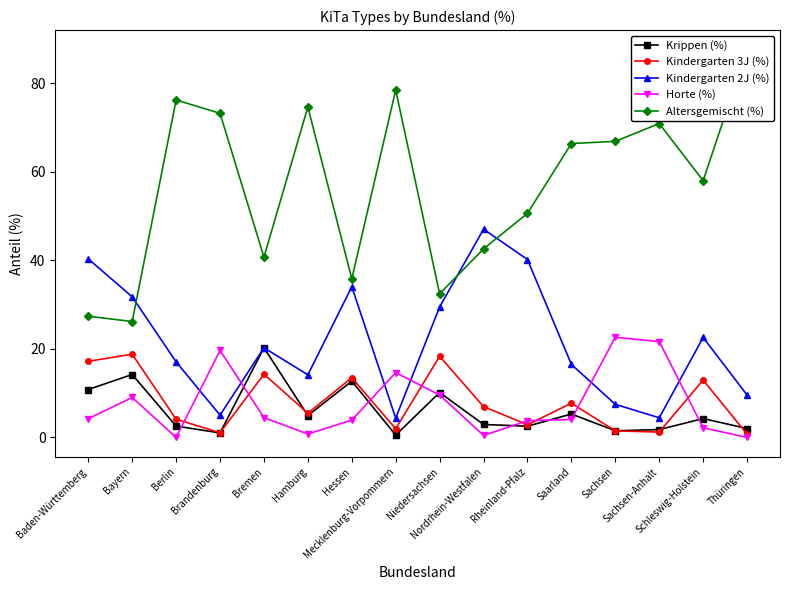

What is the highest value of the Kindergarten 2J (%) series?

47.0